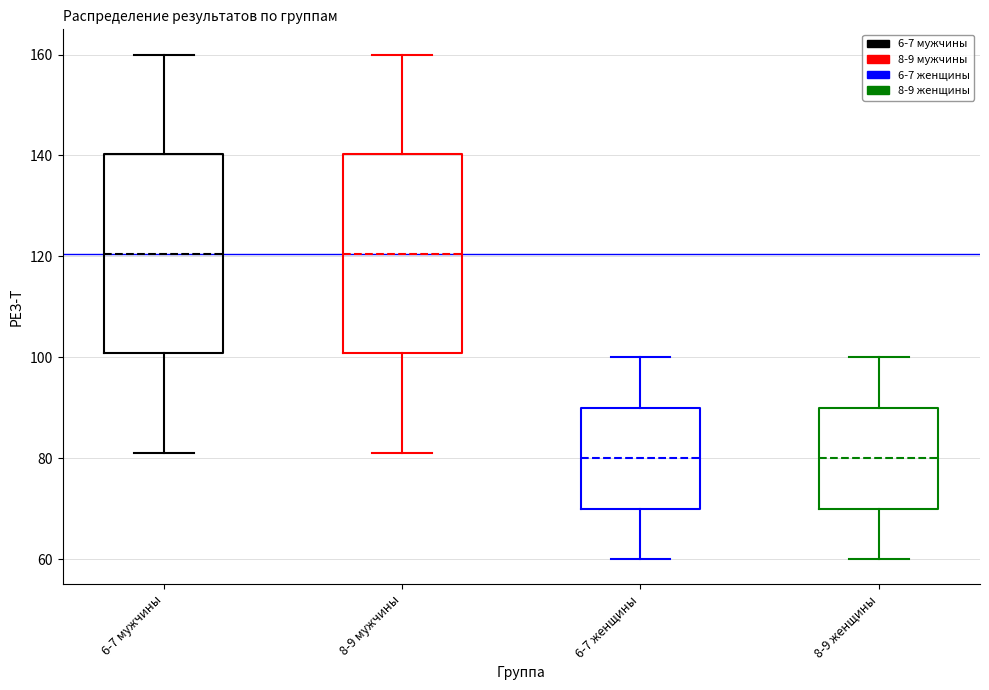

Reading left to right, transcribe this box plot: for each box, give where its median line is, the range the box spans, and where its two whiskers end, as read against the y-axis. The values are not printed on the chart, so give them approximately, as read against the axis.

6-7 мужчины: median 120, box 100 to 140, whiskers 82 to 160
8-9 мужчины: median 120, box 100 to 140, whiskers 82 to 160
6-7 женщины: median 80, box 70 to 90, whiskers 60 to 100
8-9 женщины: median 80, box 70 to 90, whiskers 60 to 100